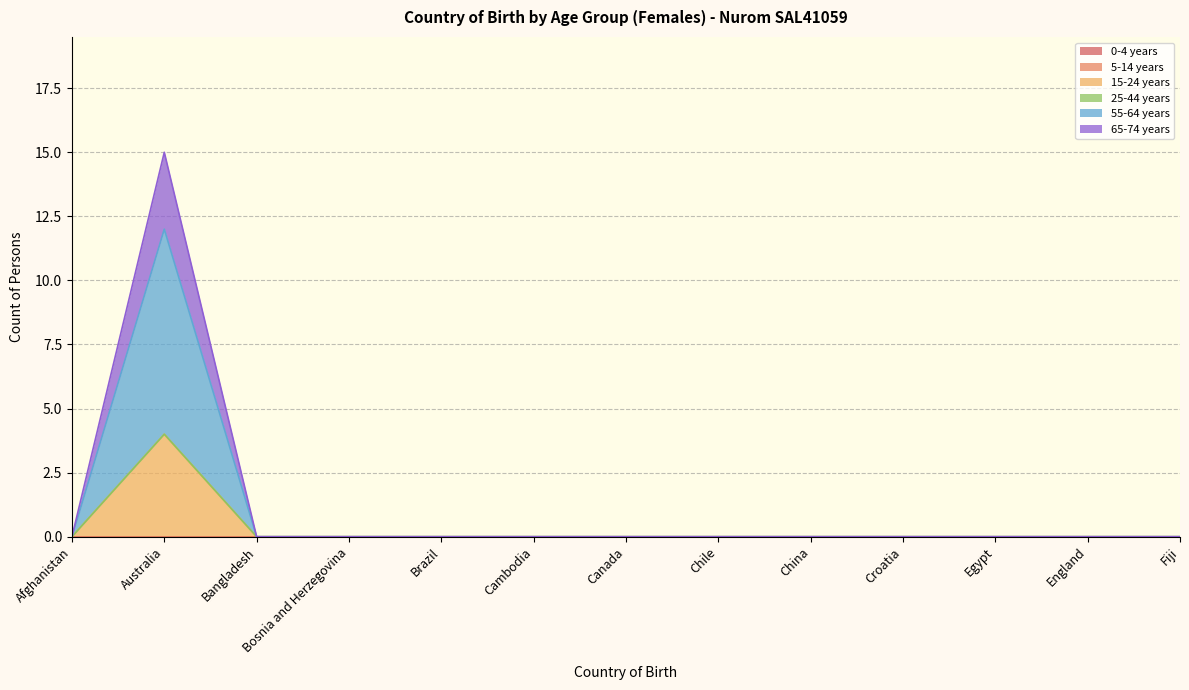

Does the chart have visible grid lines?

Yes